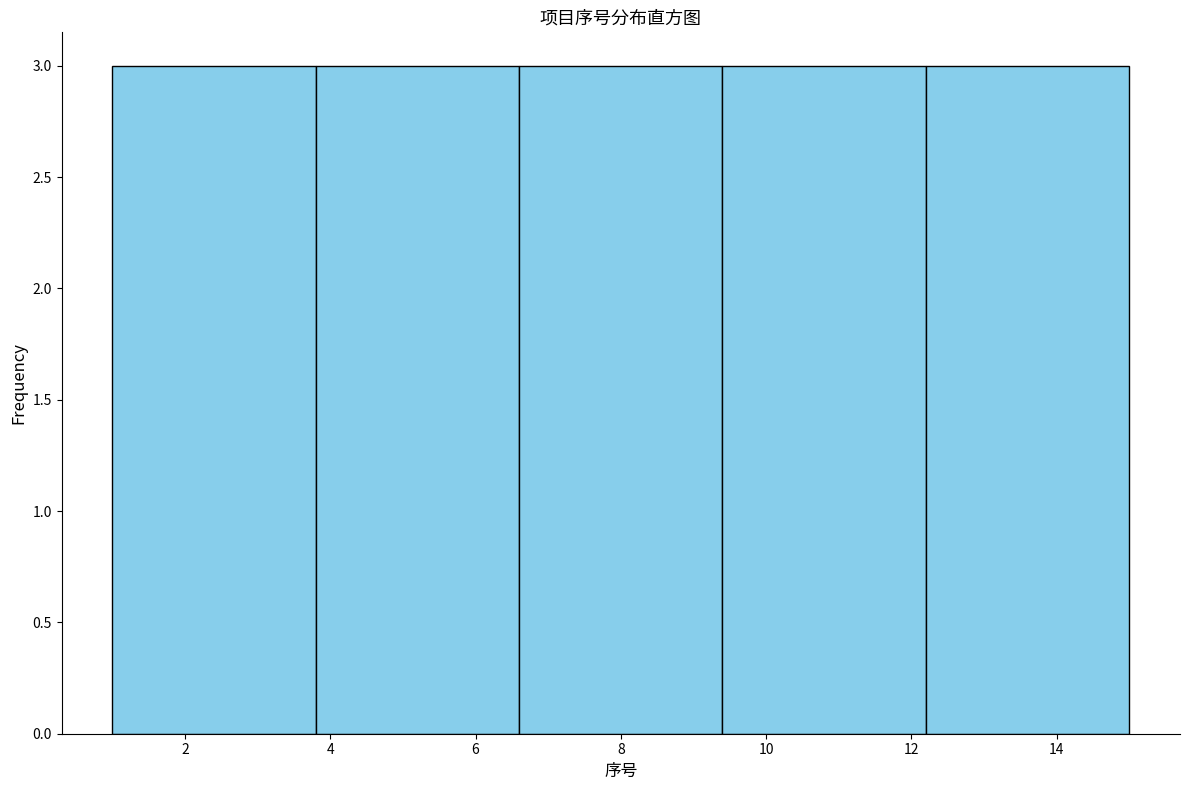

Reading left to right, transcribe this chart: for each bar, give the range it covers on the x-axis and its height. The values are not printed on the chart, so give them approximately, as read against the axis.

1.0 to 3.8: 3
3.8 to 6.6: 3
6.6 to 9.4: 3
9.4 to 12.2: 3
12.2 to 15.0: 3